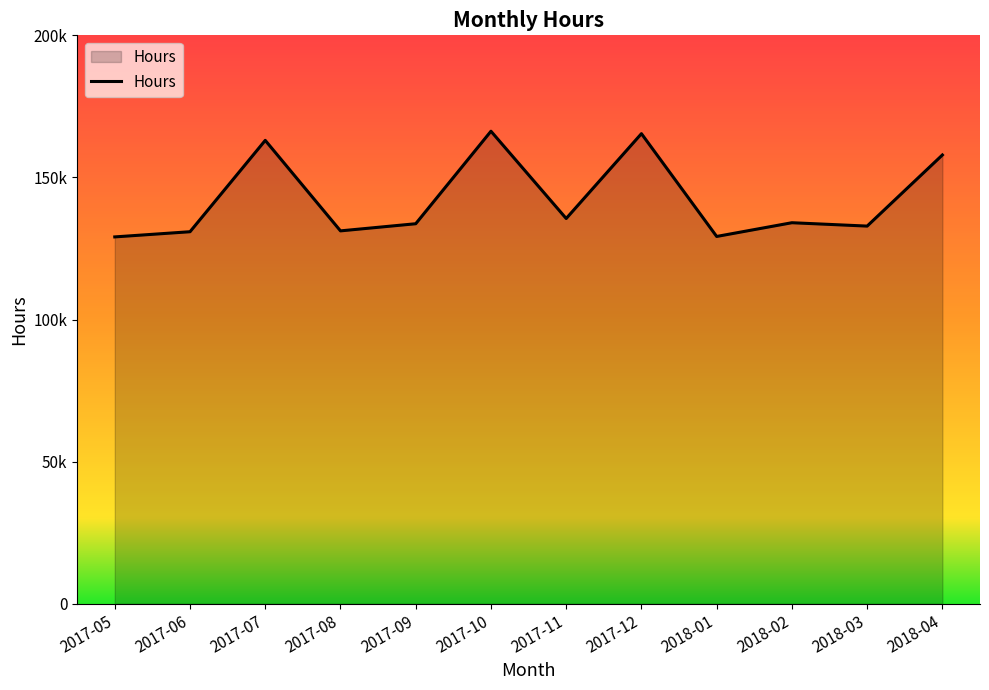

Does the chart have visible grid lines?

No